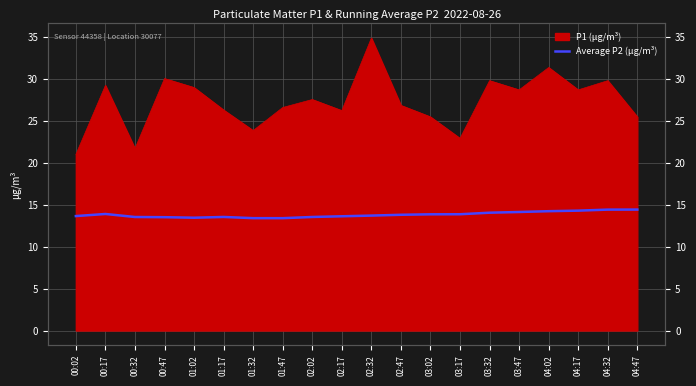

What is the label of the 9th point from the right?

02:47